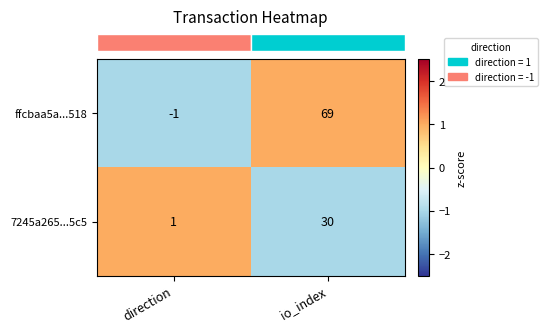

Is the value of ffcbaa5a...518 at direction greater than the value of 7245a265...5c5 at io_index?

No